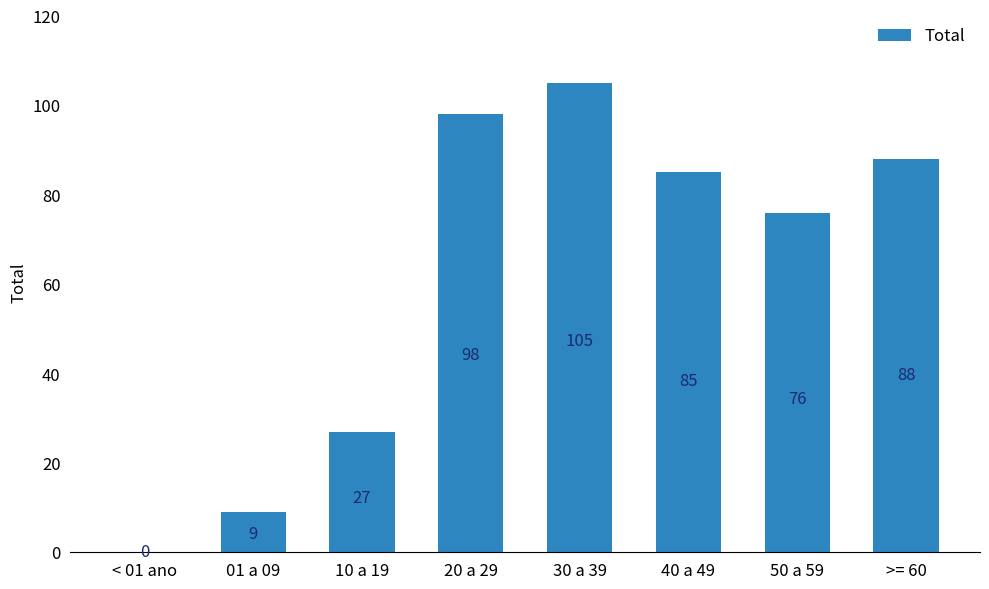

Reading left to right, what are all the values shown in this chart?

< 01 ano=0	01 a 09=9	10 a 19=27	20 a 29=98	30 a 39=105	40 a 49=85	50 a 59=76	>= 60=88